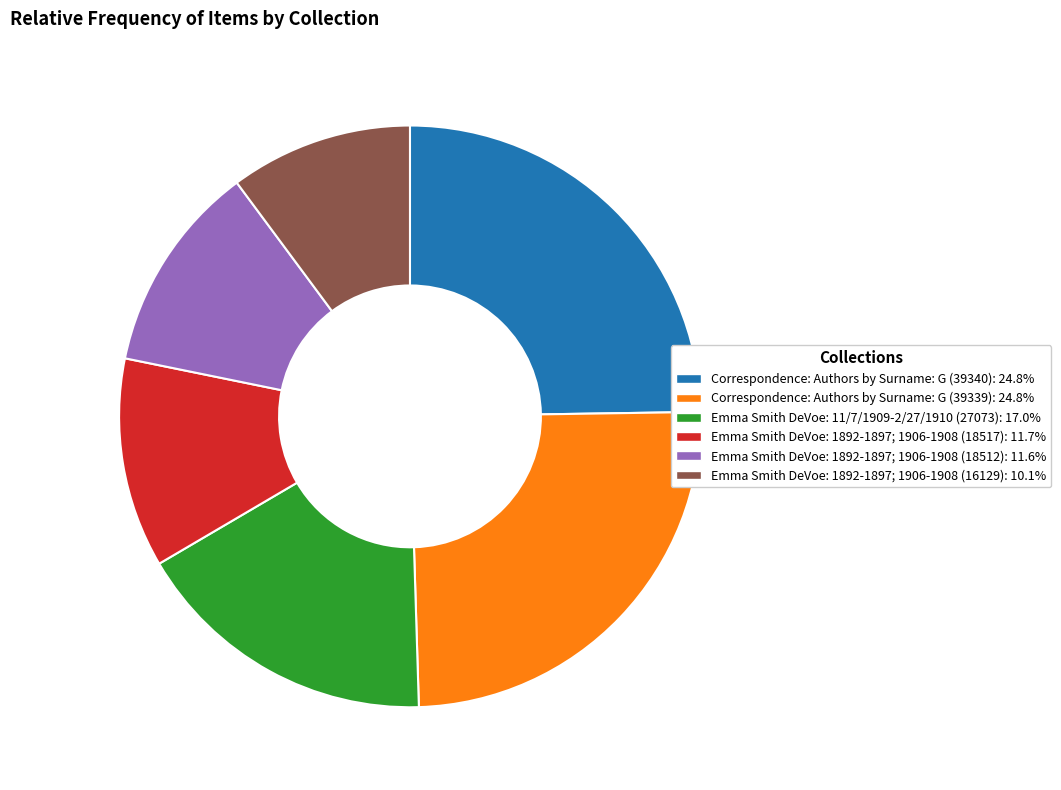

How many segments does this pie chart have?

6